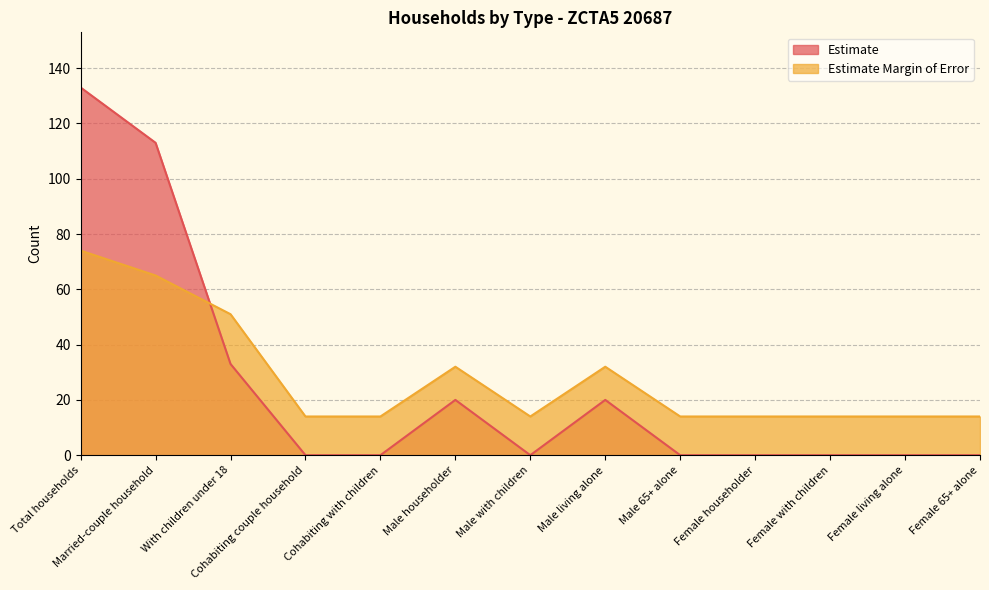

What is the value of the Estimate point at the 3rd from the left?

33